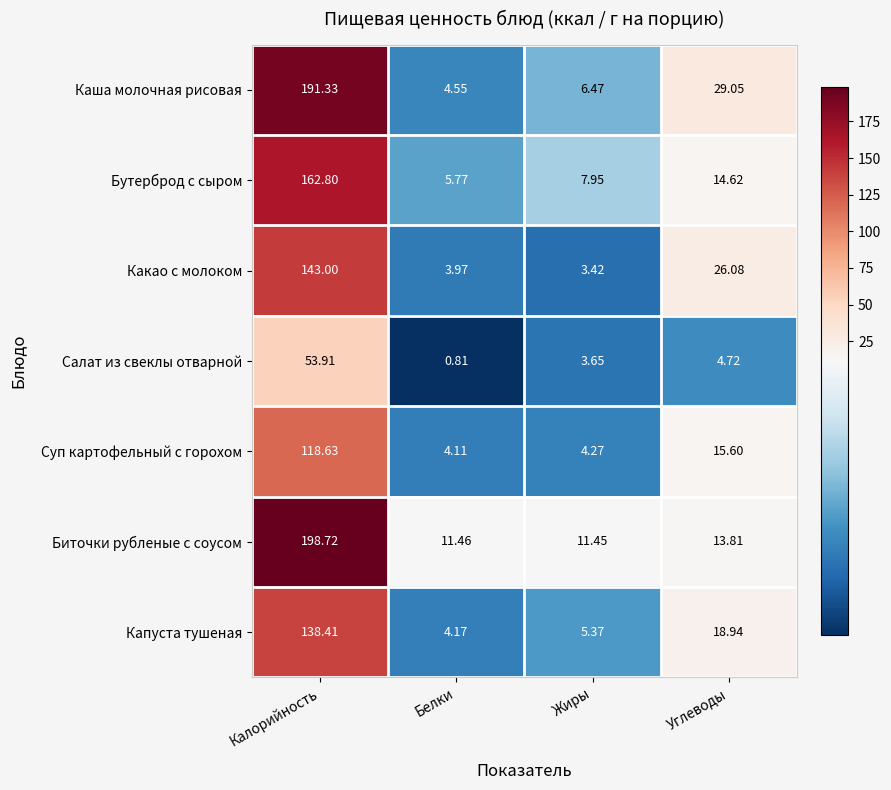

At how many categories does at least one series exceed 154?

1